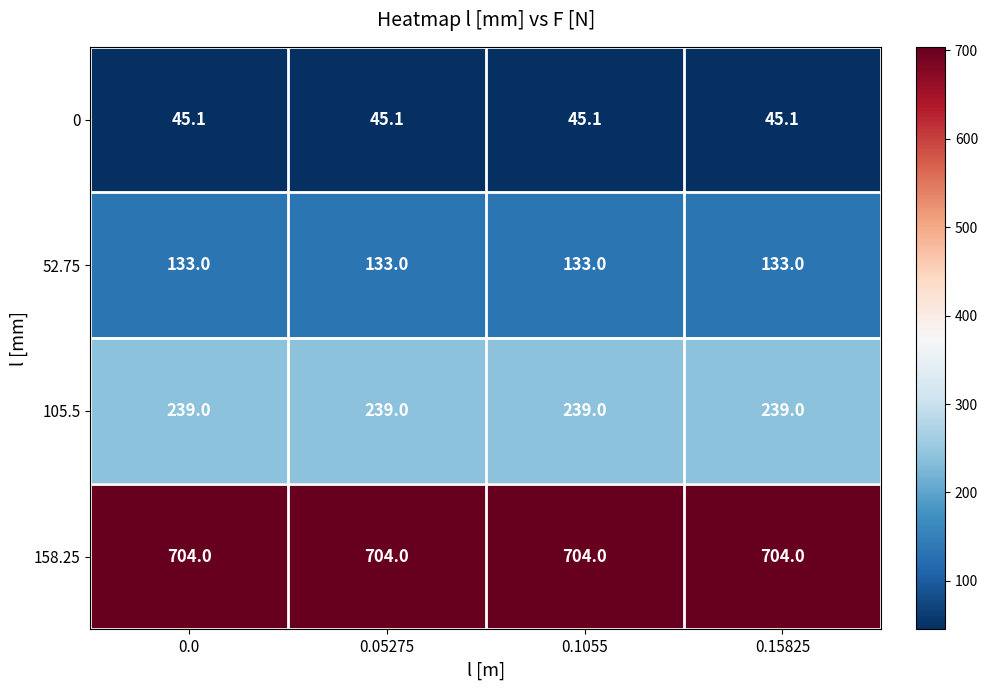

How many data points does each series have?

4